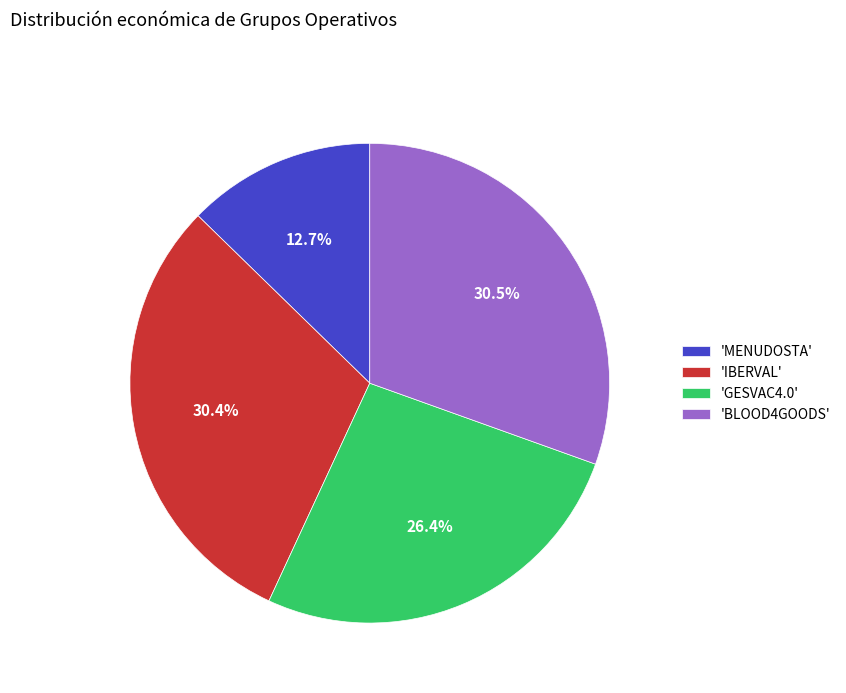

Does any single category account for the majority?

No